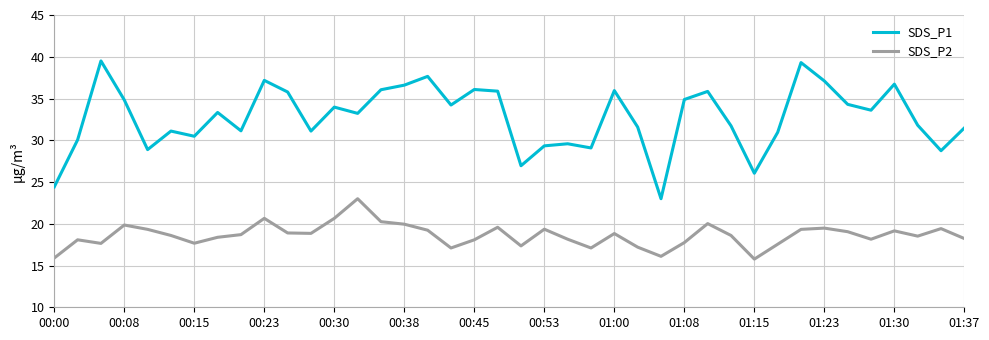

What is the lowest value of the SDS_P1 series?

23.0